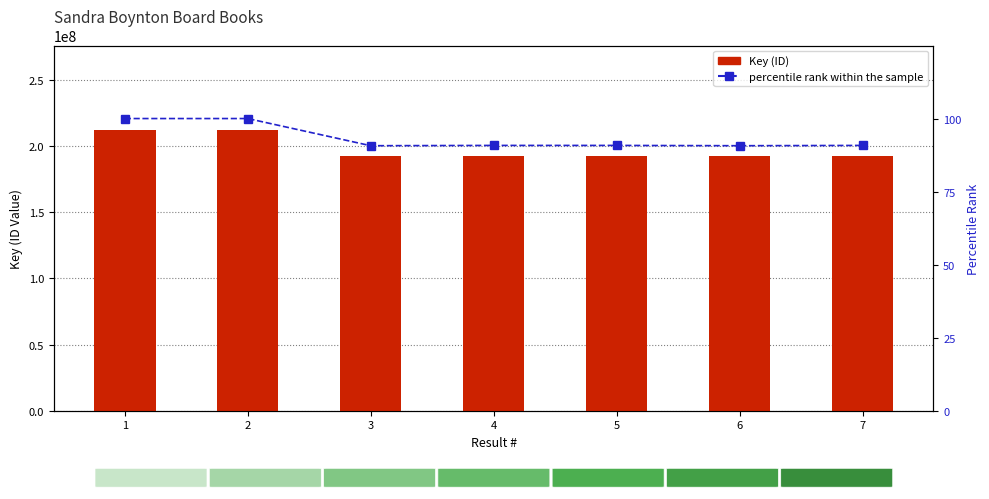

List the labels in order of percentile rank within the sample value, smallest first.

3, 6, 4, 5, 7, 1, 2